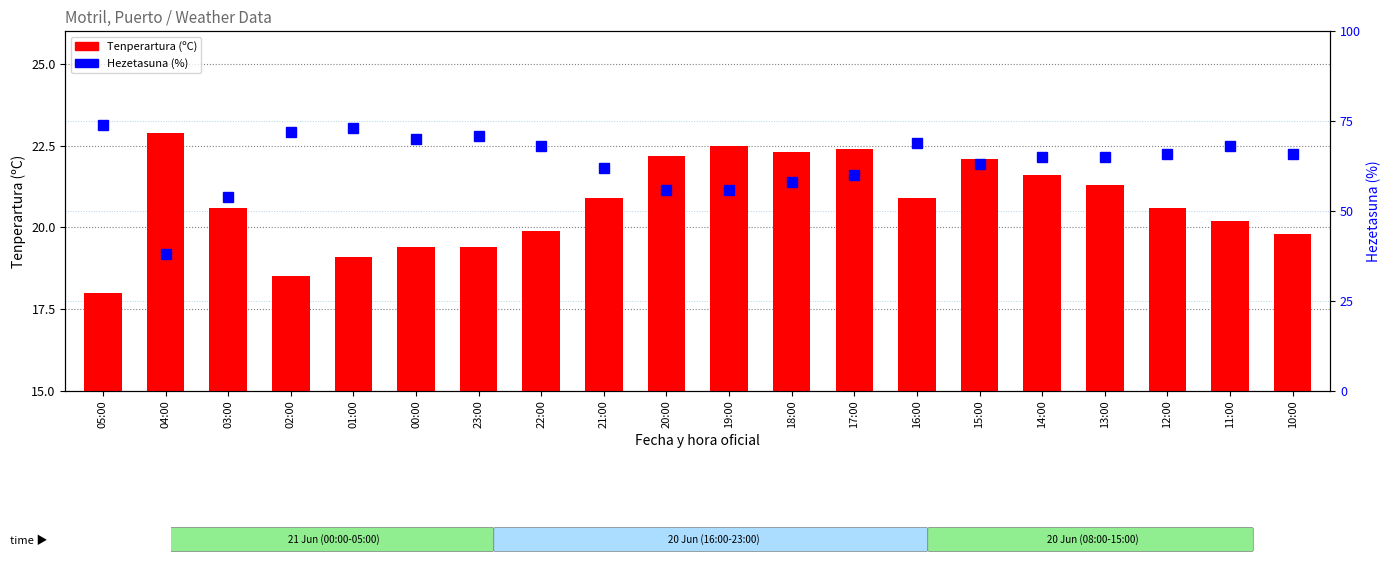

Reading left to right, list all the values displayed in this chart.

Tenperartura (ºC): 18.0	22.9	20.6	18.5	19.1	19.4	19.4	19.9	20.9	22.2	22.5	22.3	22.4	20.9	22.1	21.6	21.3	20.6	20.2	19.8
Hezetasuna (%): 74.0	38.0	54.0	72.0	73.0	70.0	71.0	68.0	62.0	56.0	56.0	58.0	60.0	69.0	63.0	65.0	65.0	66.0	68.0	66.0